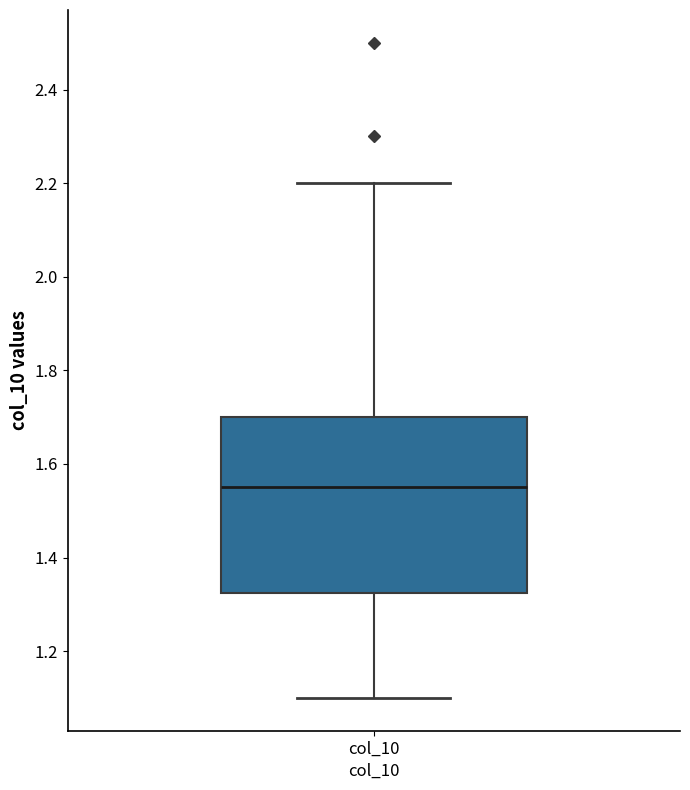

Transcribe this box plot: give where the median line is, the range the box spans, and where the two whiskers end, as read against the y-axis. The values are not printed on the chart, so give them approximately, as read against the axis.

median 1.56, box 1.32 to 1.70, whiskers 1.10 to 2.20